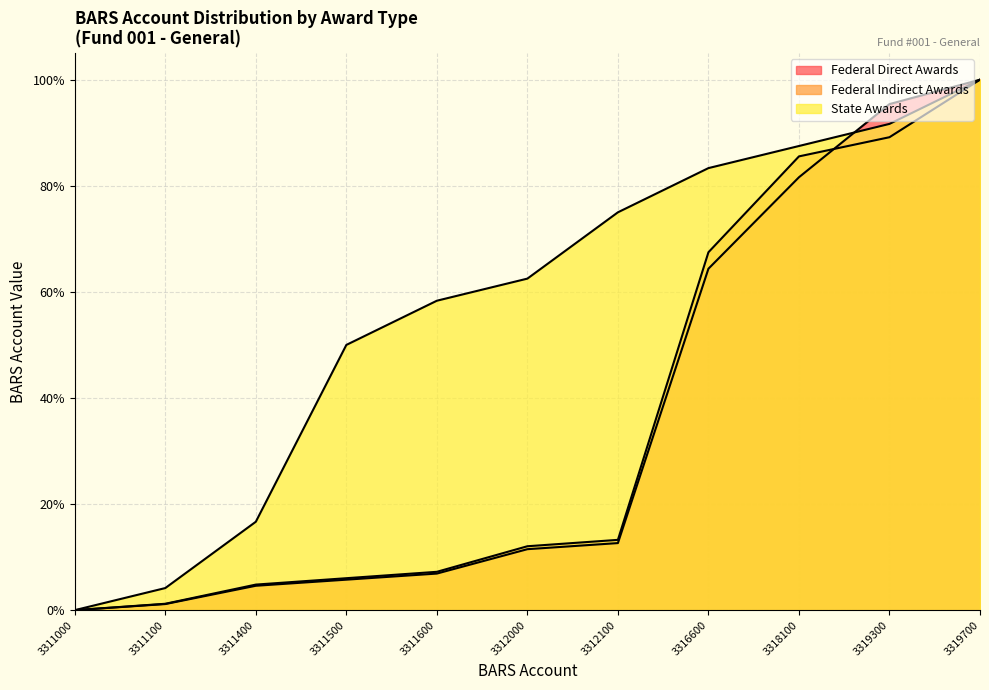

Where do Federal Direct Awards and State Awards first cross each other?

3318100 and 3319300